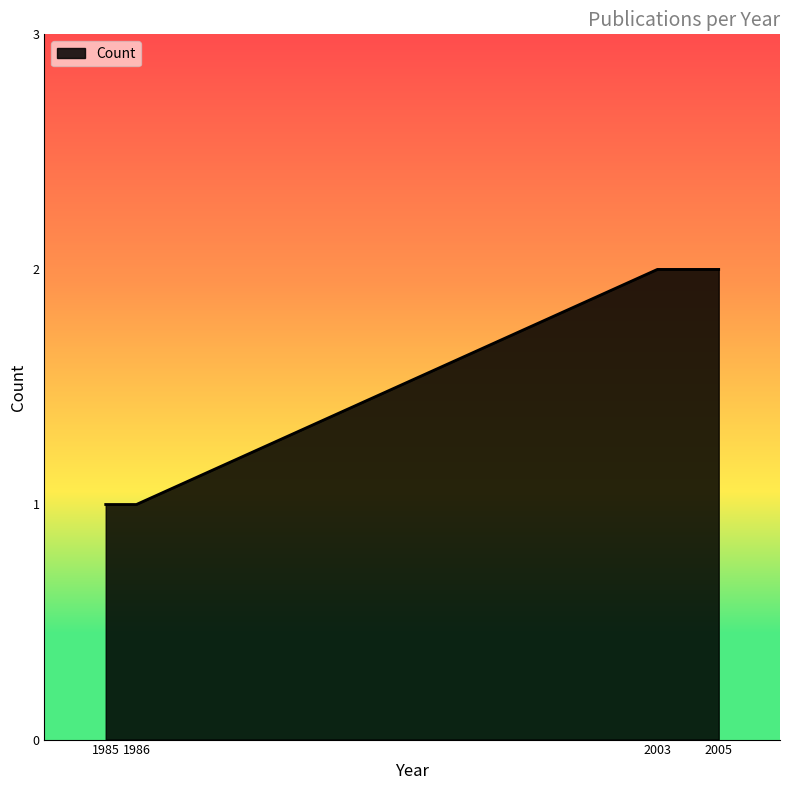

How many lines are shown in the chart?

1